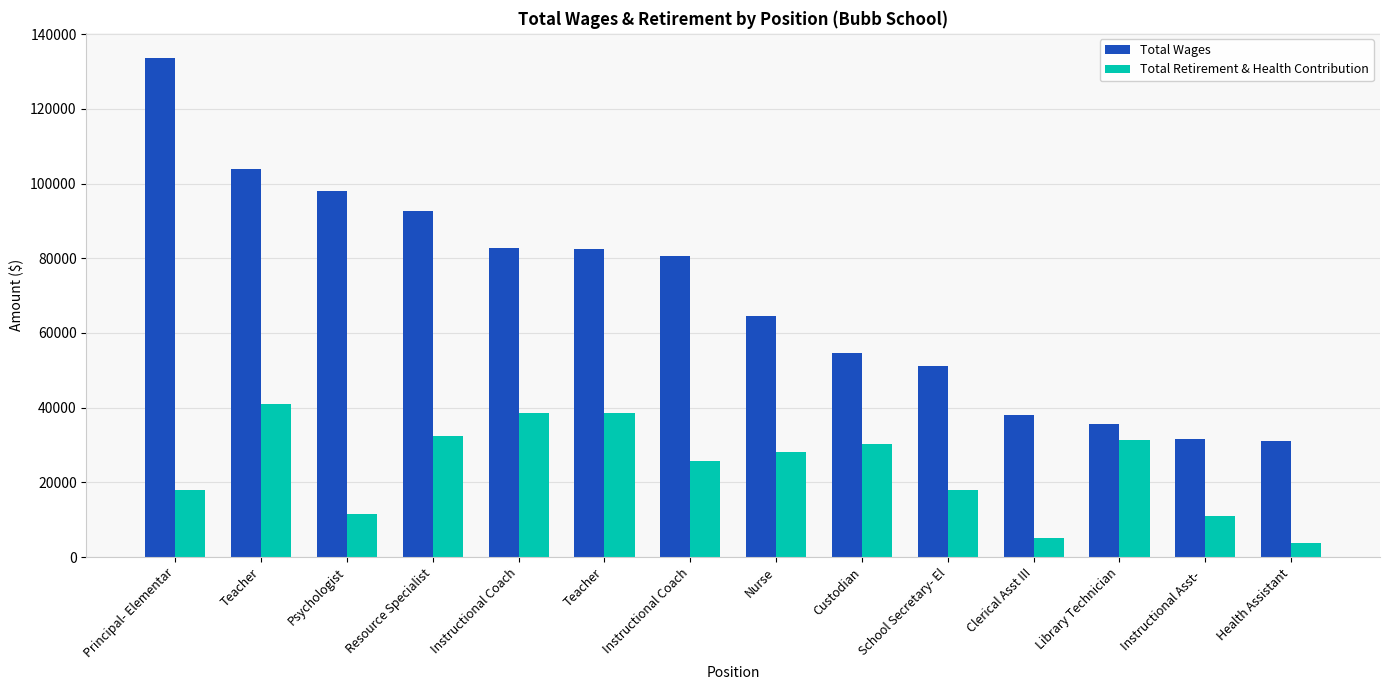

Is it true that Total Retirement & Health Contribution equals 44863 at Library Technician?

False